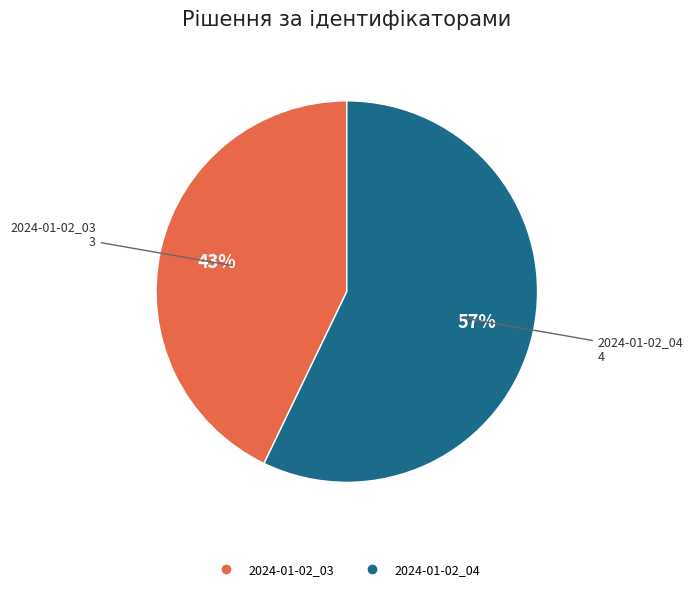

What percentage is the 2024-01-02_03 slice, to the nearest percent?

43%